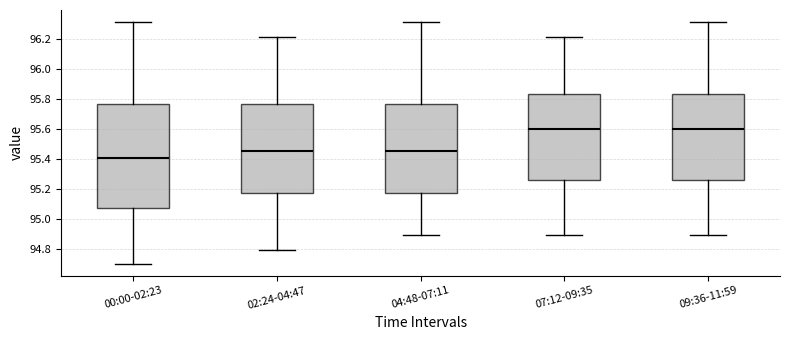

Reading left to right, transcribe this box plot: for each box, give where its median line is, the range the box spans, and where its two whiskers end, as read against the y-axis. The values are not printed on the chart, so give them approximately, as read against the axis.

00:00-02:23: median 95.40, box 95.08 to 95.76, whiskers 94.70 to 96.32
02:24-04:47: median 95.46, box 95.18 to 95.76, whiskers 94.80 to 96.22
04:48-07:11: median 95.46, box 95.18 to 95.76, whiskers 94.90 to 96.32
07:12-09:35: median 95.60, box 95.26 to 95.84, whiskers 94.90 to 96.22
09:36-11:59: median 95.60, box 95.26 to 95.84, whiskers 94.90 to 96.32